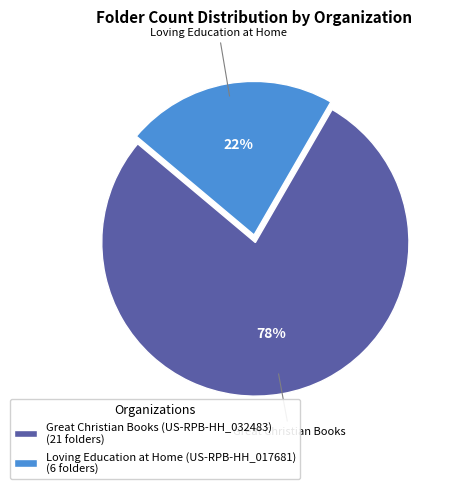

To the nearest percent, what portion does Great Christian Books (US-RPB-HH_032483) represent?

78%